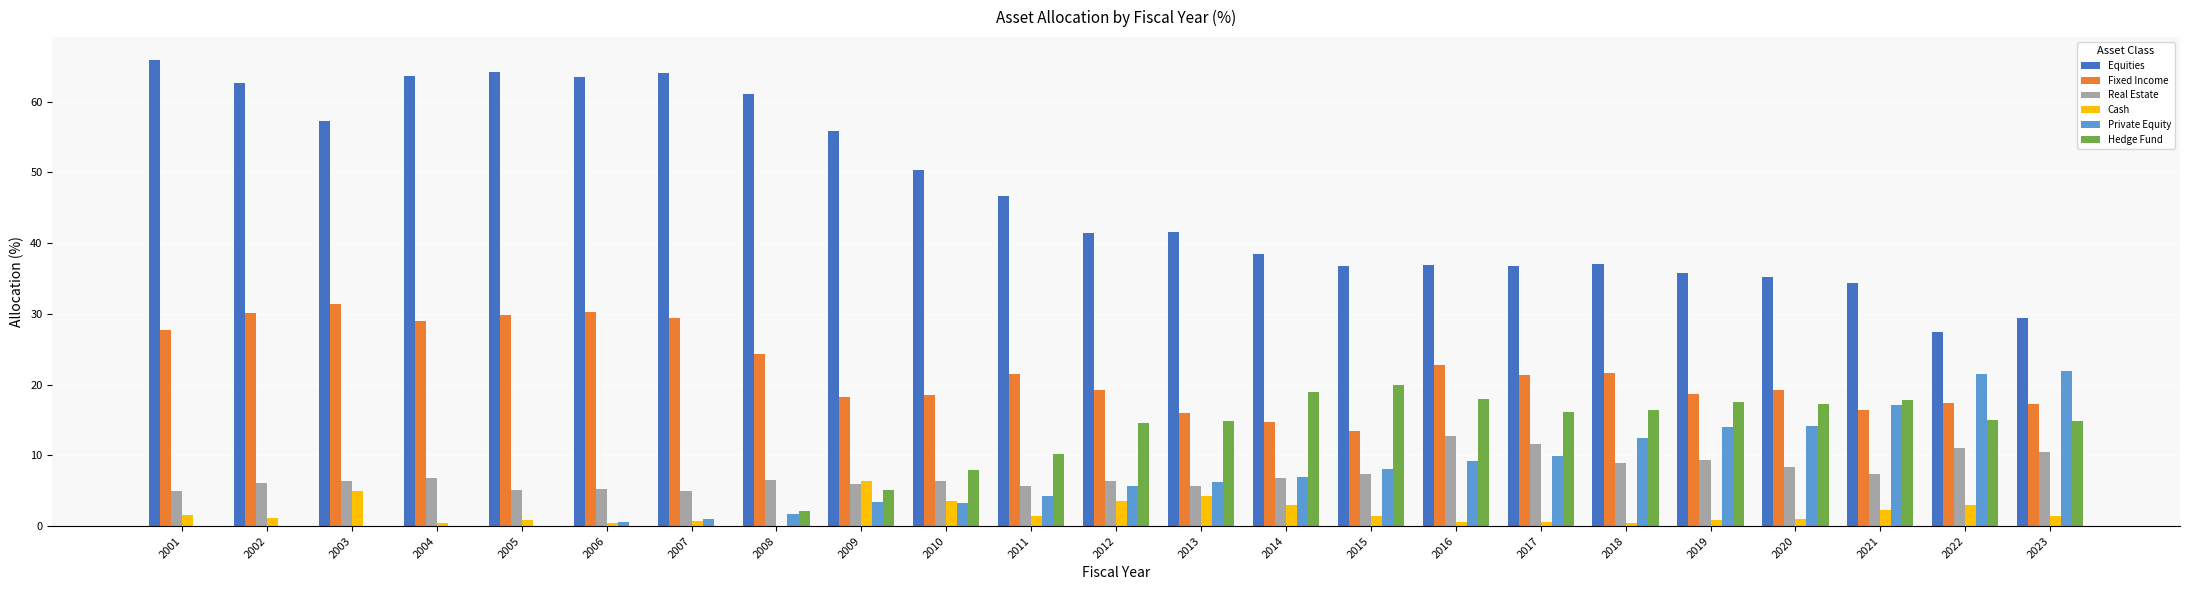

Which series changed the most between 2005 and 2021?

Equities